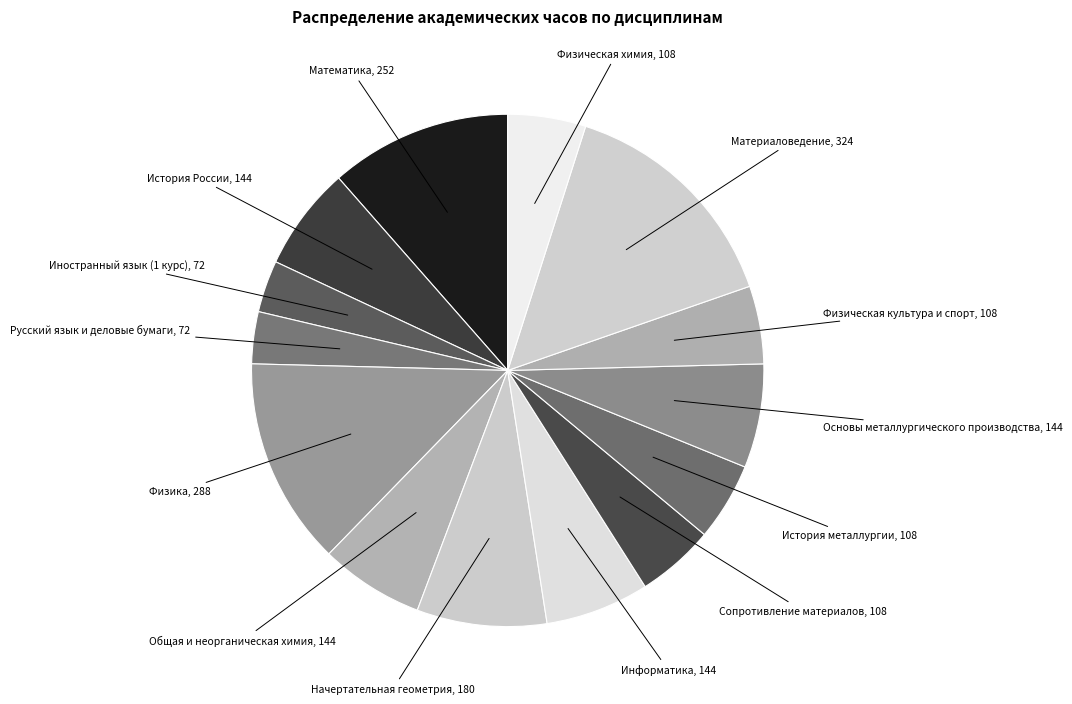

Is the sum of Сопротивление материалов and Информатика greater than half?

No